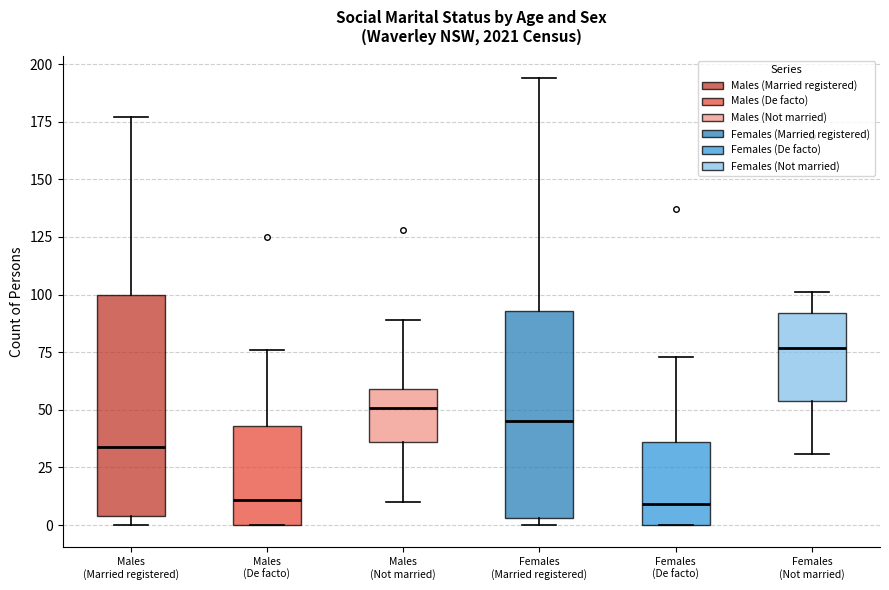

Where does the median line of the box for Females (Married registered) sit on the y-axis? The values are not printed on the chart, so give them approximately, as read against the axis.

45